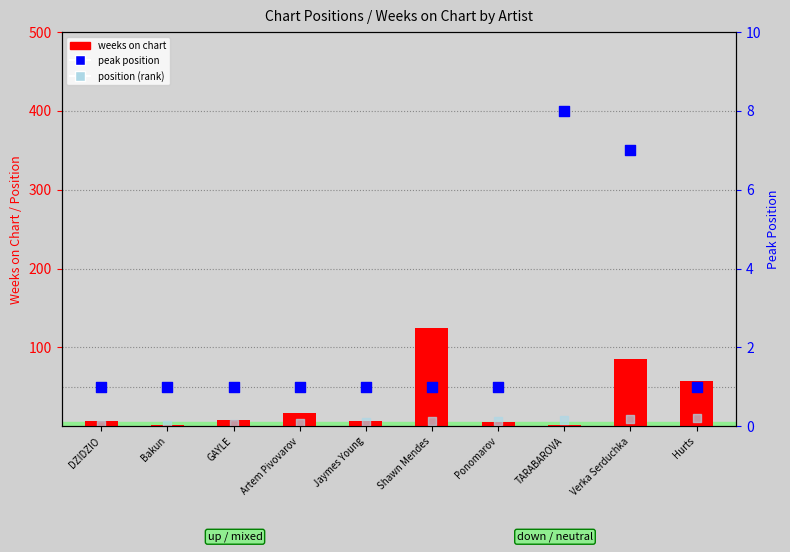

Which series has the largest Y range (max minus min)?

weeks on chart